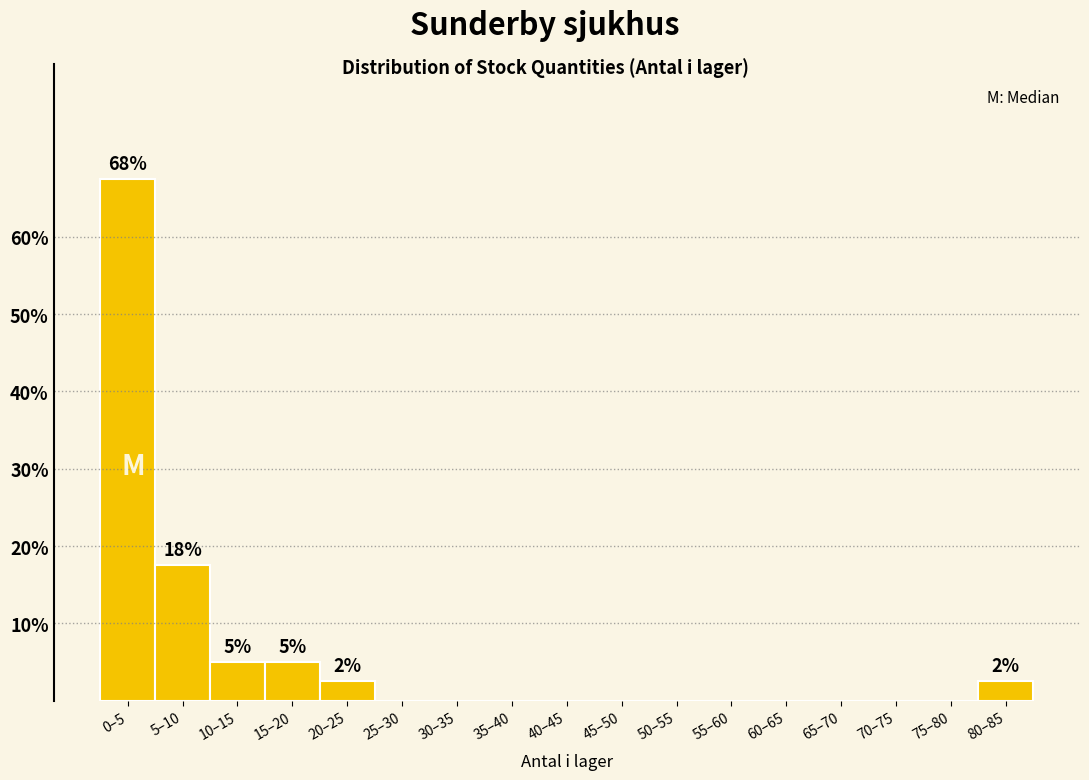

Reading left to right, list all the values displayed in this chart.

0–5=67.5	5–10=17.5	10–15=5.0	15–20=5.0	20–25=2.5	25–30=0.0	30–35=0.0	35–40=0.0	40–45=0.0	45–50=0.0	50–55=0.0	55–60=0.0	60–65=0.0	65–70=0.0	70–75=0.0	75–80=0.0	80–85=2.5